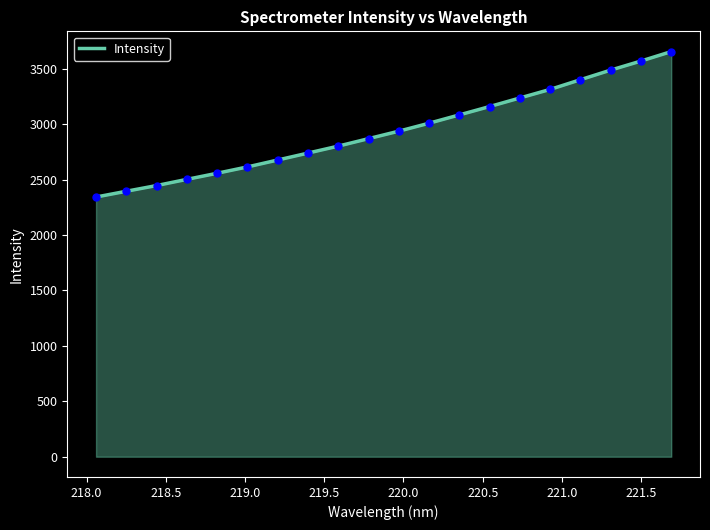

What is the difference between the maximum and minimum values?

1311.9